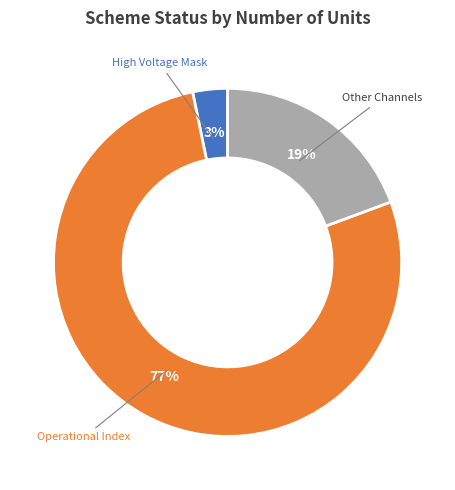

Is there any slice that represents more than half of the pie?

Yes